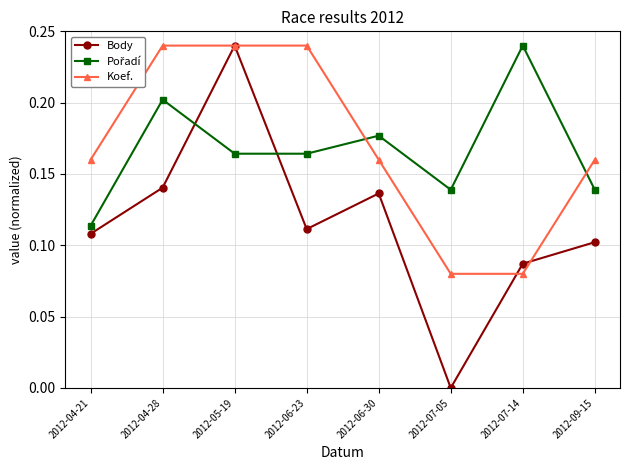

Where is Body nearest to the value 0?

2012-07-05